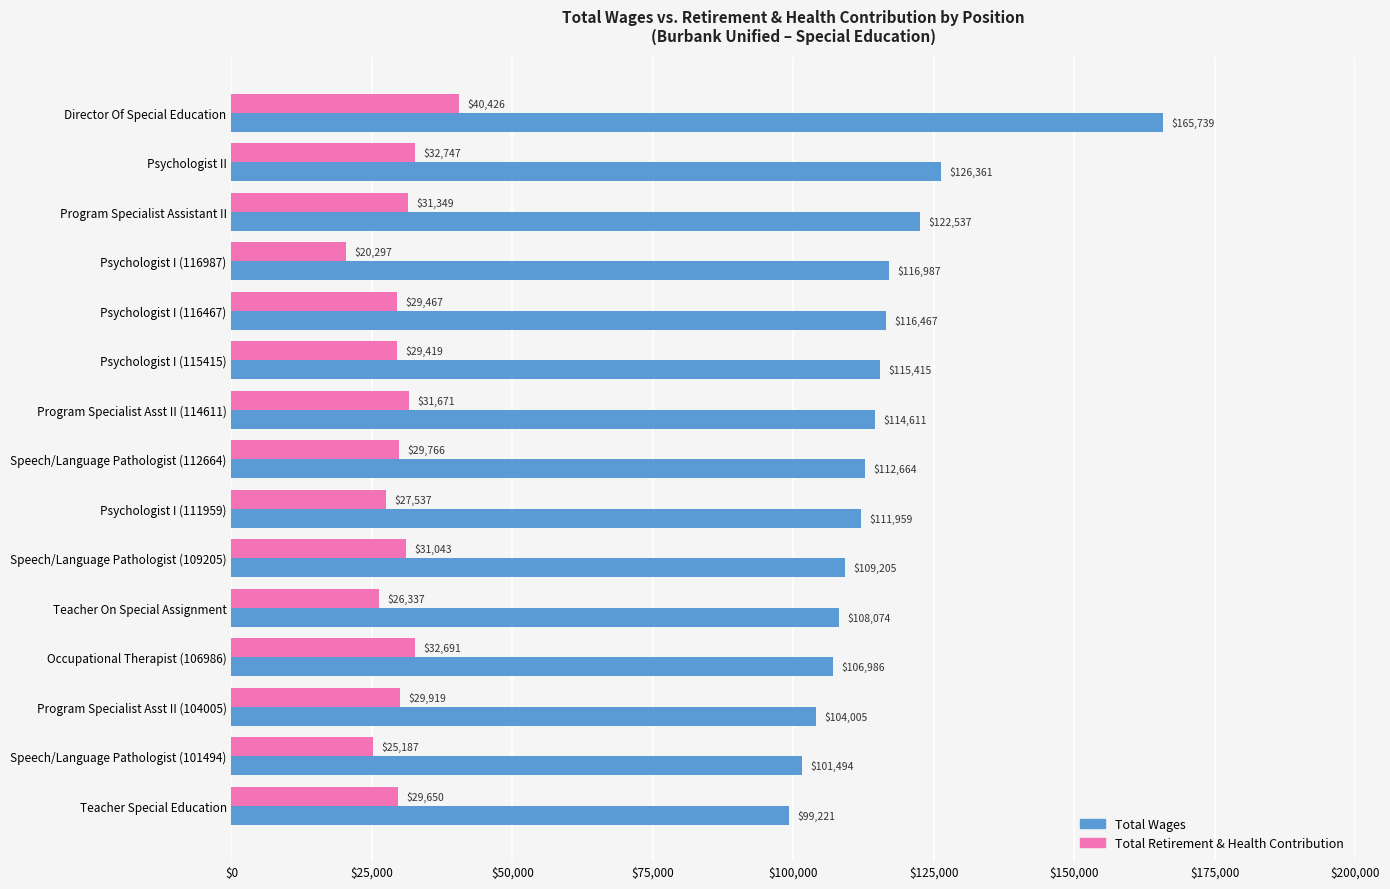

What is the sum of all Total Wages values?

1731725